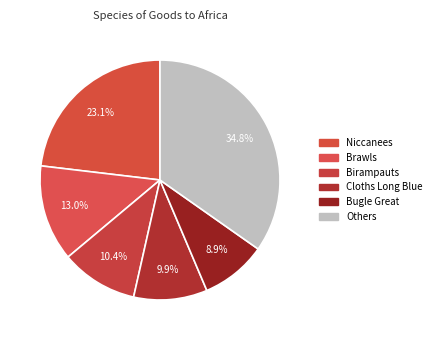

How many slices are in this pie chart?

6